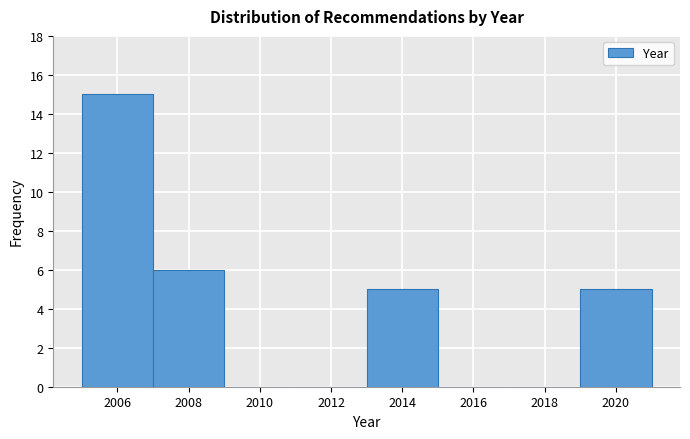

How tall is the bar that spans 2007 to 2009 on the x-axis? The values are not printed on the chart, so give them approximately, as read against the axis.

6